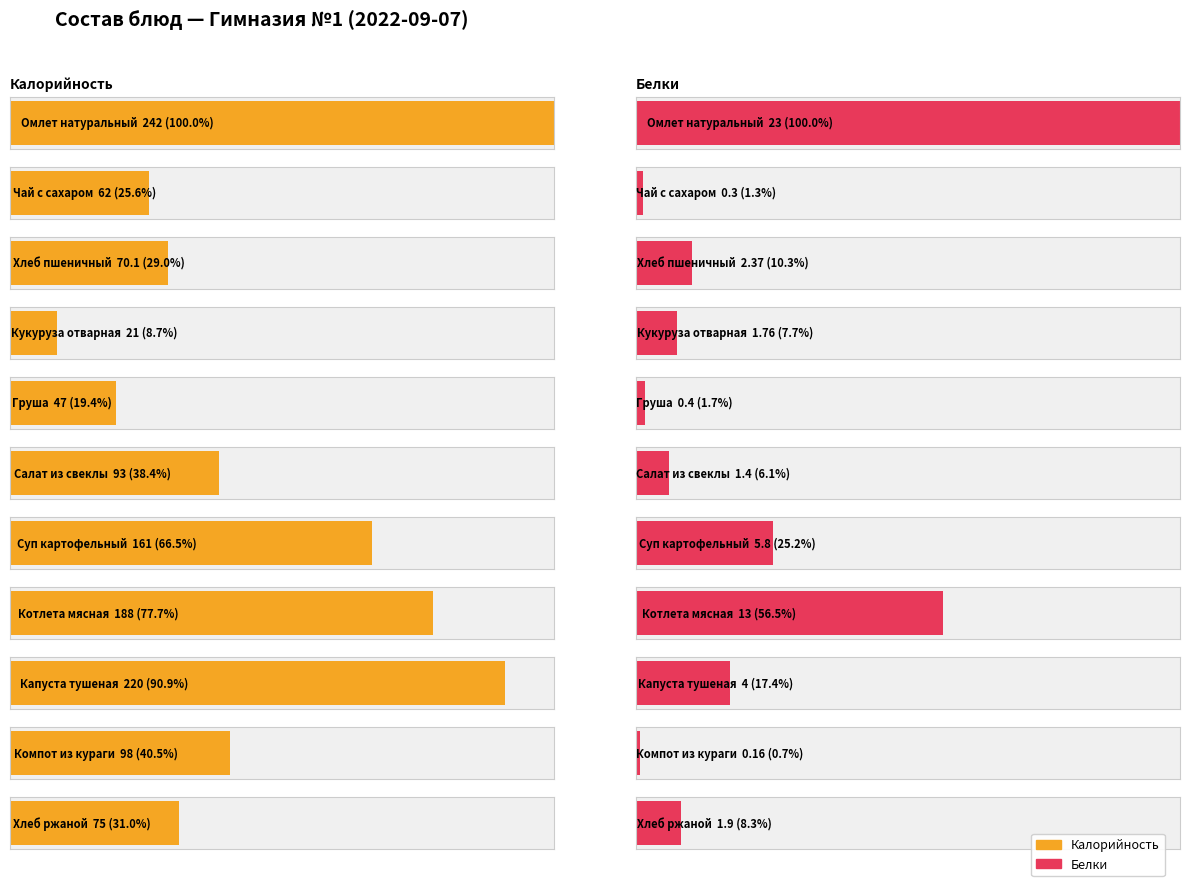

What is the value of the Белки bar at the 2nd from the left?

0.3